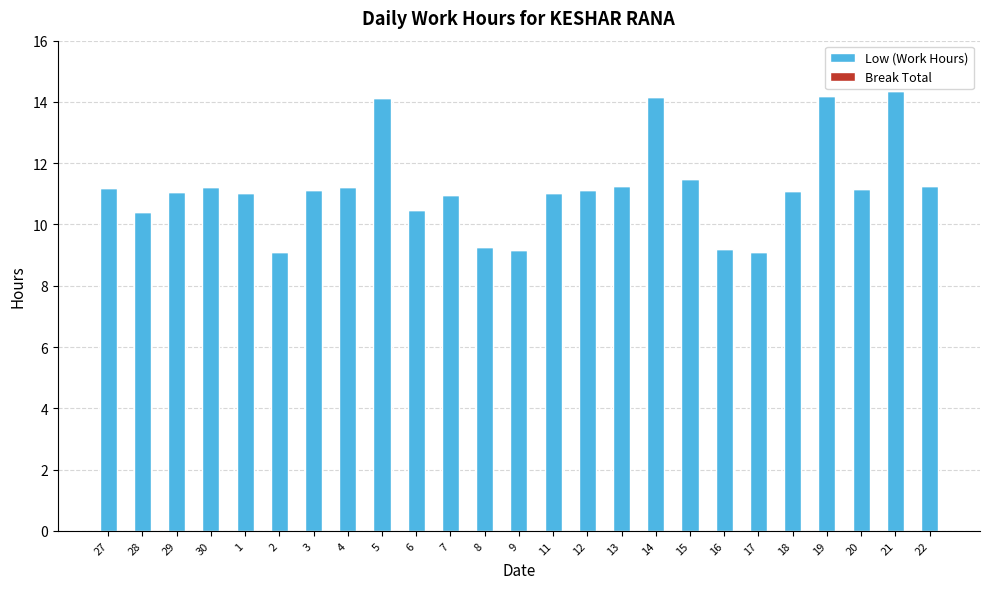

What is the maximum value shown in the chart?

14.4